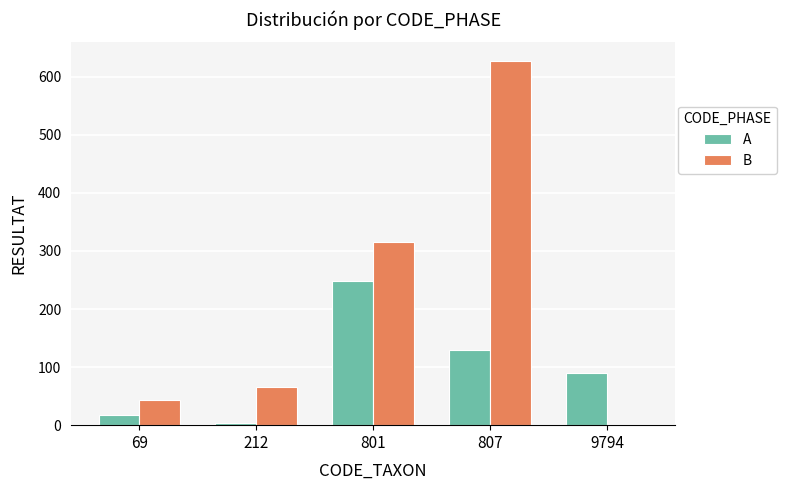

What is the sum of the A values at 9794 and 807?

219